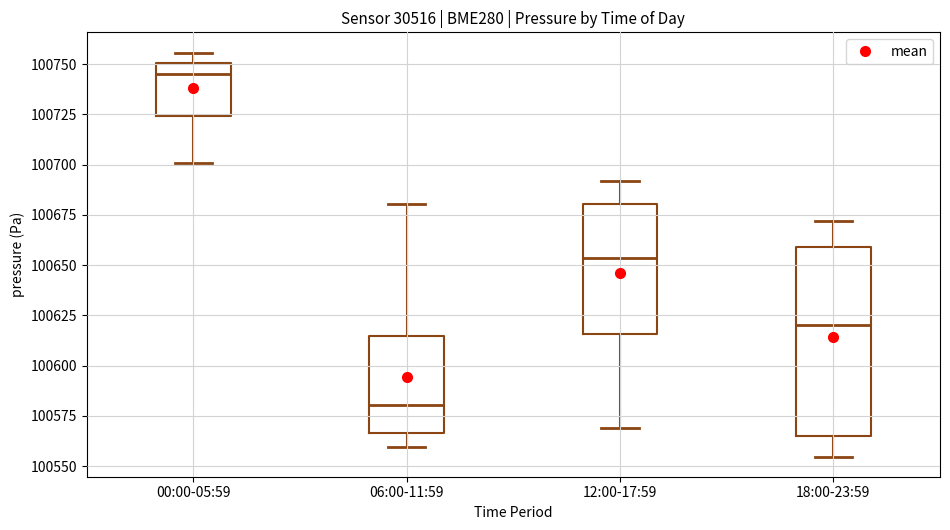

Which box is the tallest, from its lower edge to its upper edge?

18:00-23:59